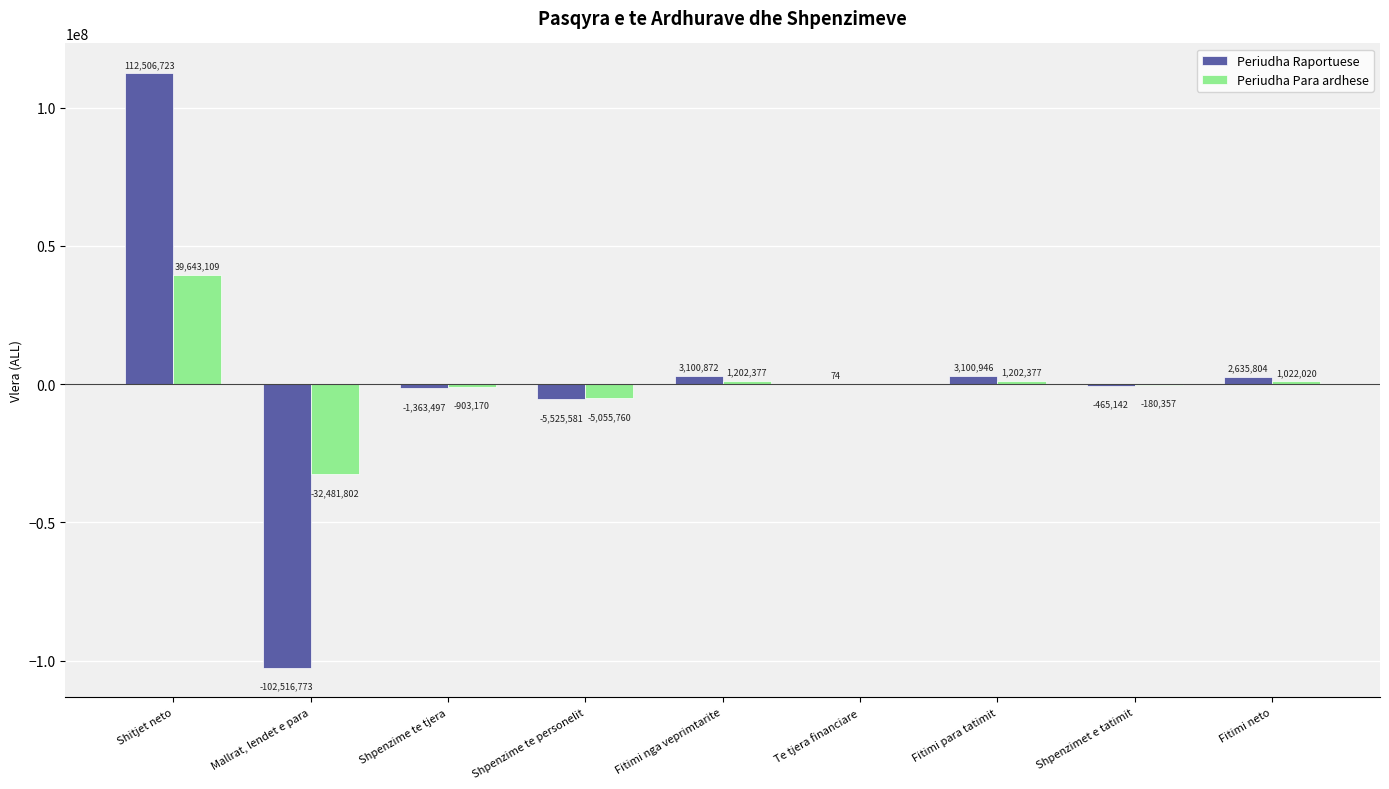

Reading left to right, extract all data points from this chart.

Periudha Raportuese: Shitjet neto=112506723	Mallrat, lendet e para=-102516773	Shpenzime te tjera=-1363497	Shpenzime te personelit=-5525581	Fitimi nga veprimtarite=3100872	Te tjera financiare=74	Fitimi para tatimit=3100946	Shpenzimet e tatimit=-465142	Fitimi neto=2635804
Periudha Para ardhese: Shitjet neto=39643109	Mallrat, lendet e para=-32481802	Shpenzime te tjera=-903170	Shpenzime te personelit=-5055760	Fitimi nga veprimtarite=1202377	Te tjera financiare=0	Fitimi para tatimit=1202377	Shpenzimet e tatimit=-180357	Fitimi neto=1022020